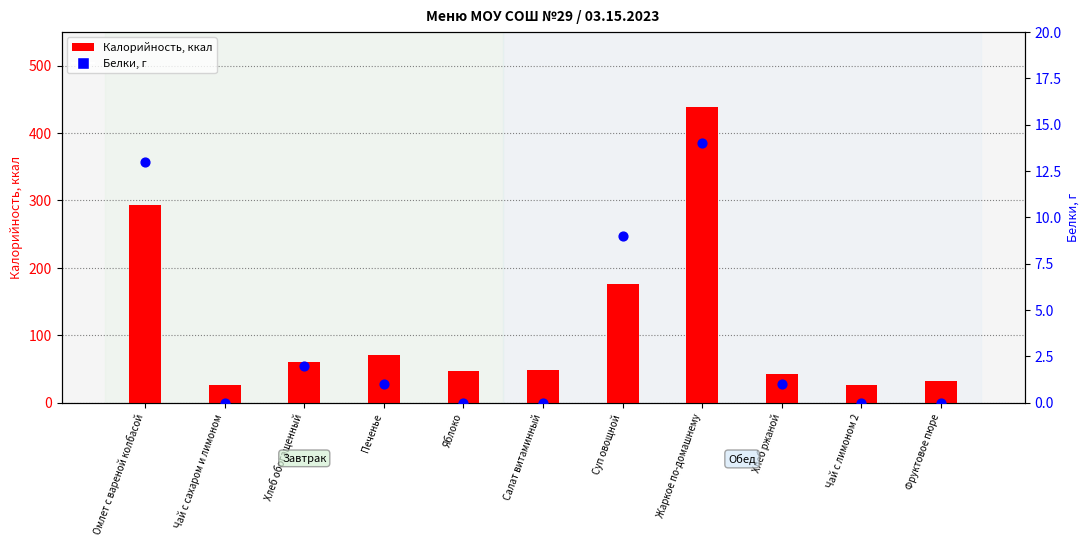

Is the value of Белки, г at Фруктовое пюре greater than the value of Калорийность at Чай с сахаром и лимоном?

No